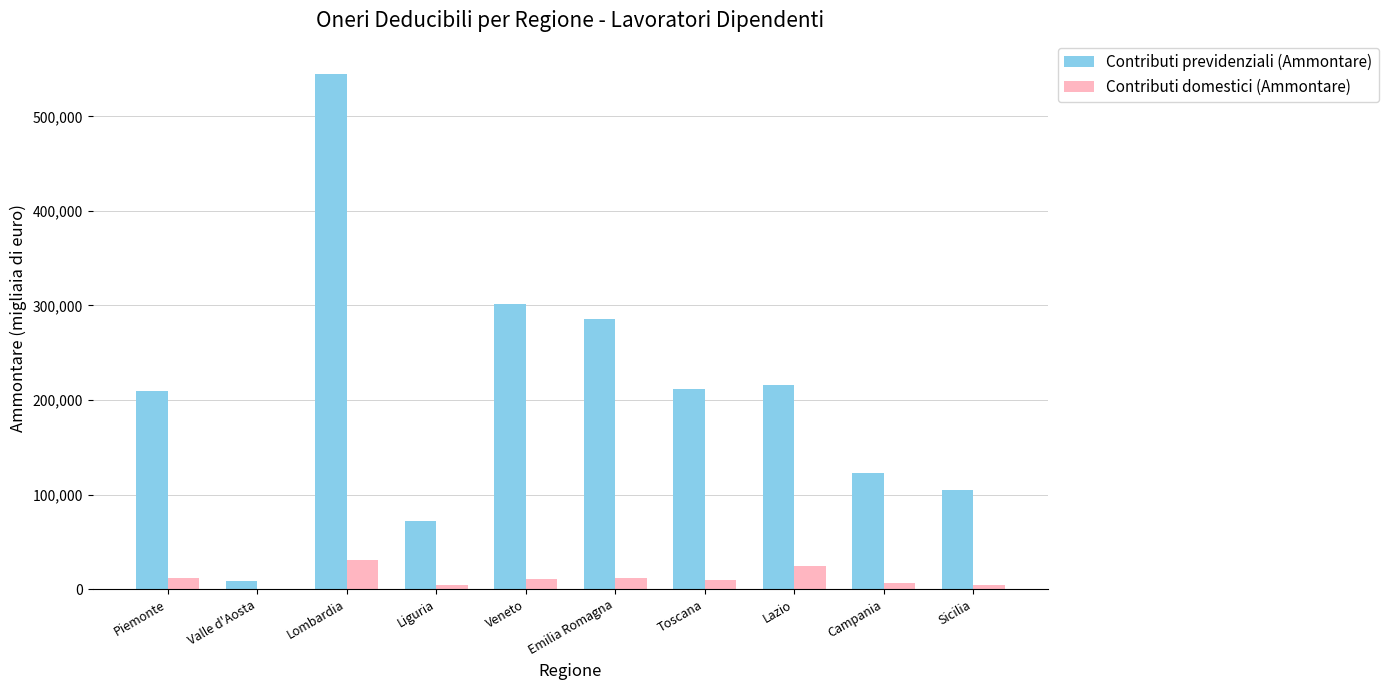

Where is Contributi previdenziali (Ammontare) nearest to the value 276757?

Emilia Romagna